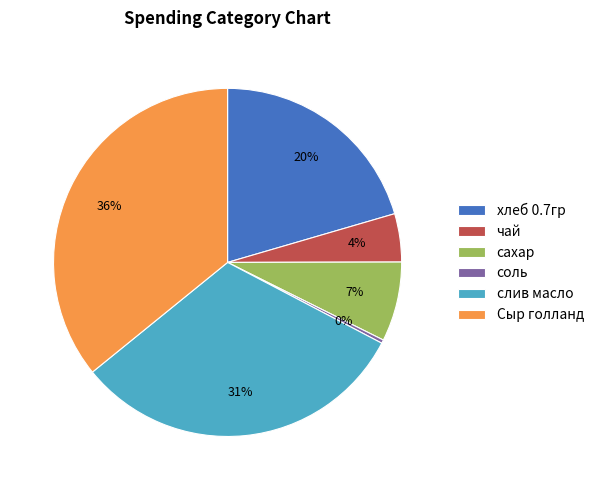

The Сыр голланд slice represents 36% of the pie. True or false?

True